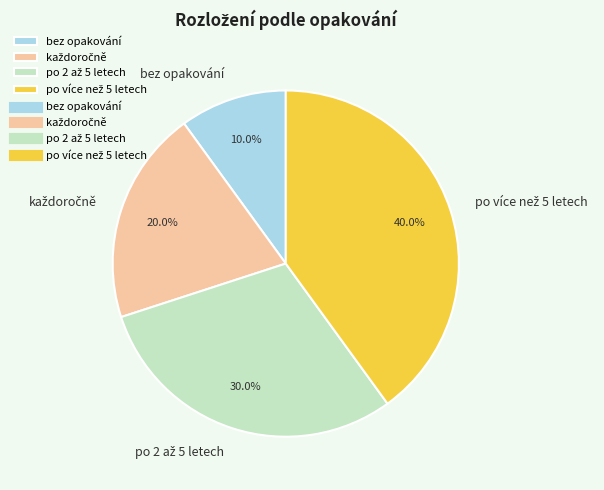

Which category has the smallest portion of the pie?

bez opakování